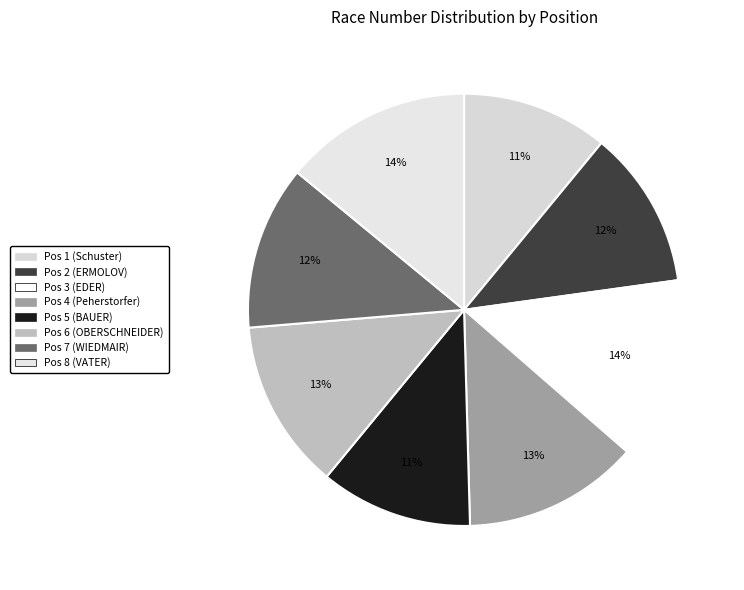

Does Pos 7 (WIEDMAIR) account for over 50% of the chart?

No